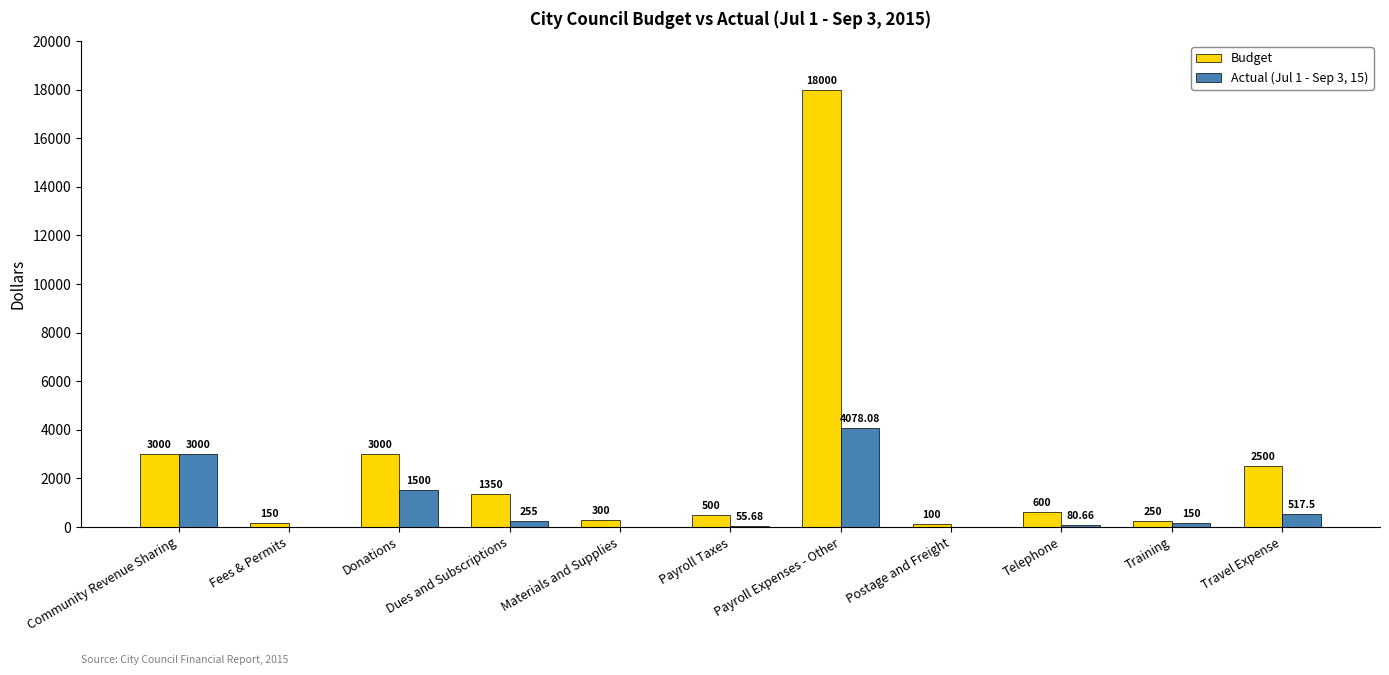

Which category has the highest value across all series?

Payroll Expenses - Other